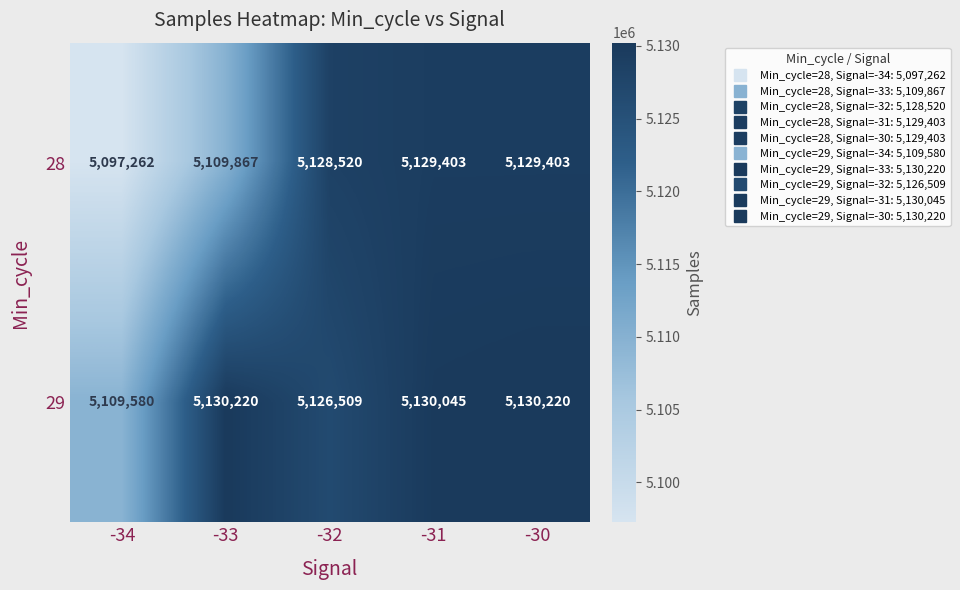

What is the highest value of the 29 series?

5130220